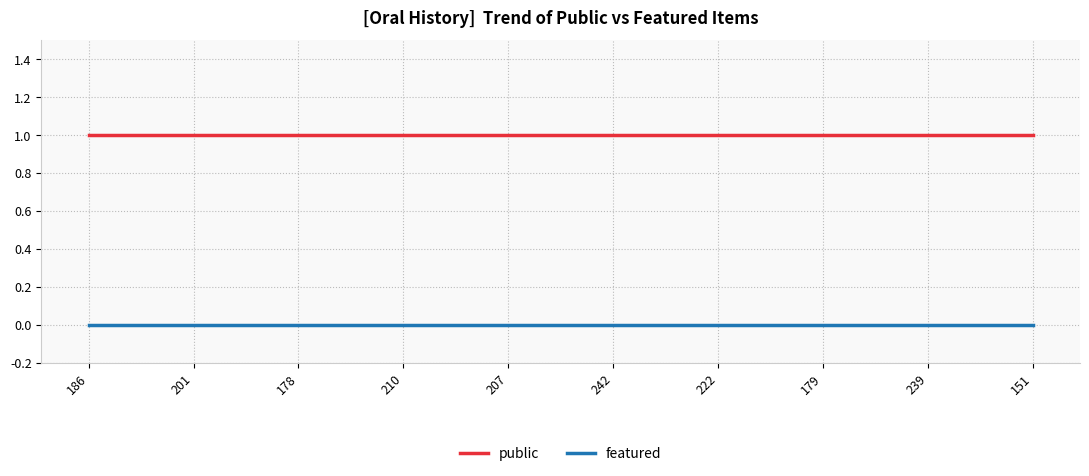

Which series has the largest total across all categories?

public